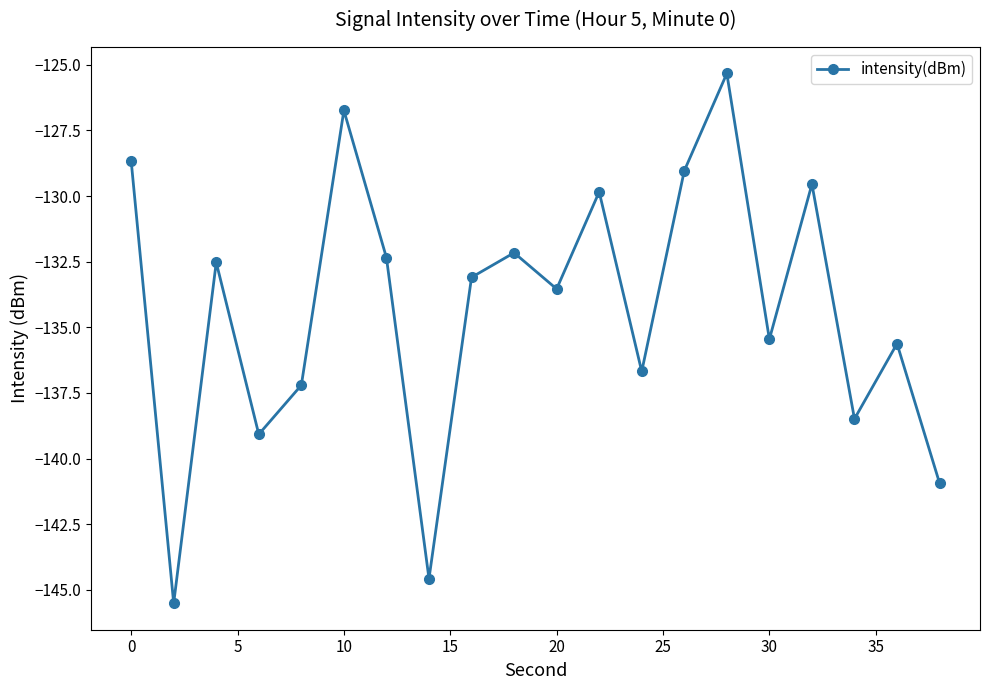

Reading left to right, what are all the values shown in this chart?

-128.7	-145.5	-132.5	-139.1	-137.2	-126.7	-132.3	-144.6	-133.1	-132.2	-133.5	-129.8	-136.7	-129.0	-125.3	-135.5	-129.5	-138.5	-135.6	-140.9